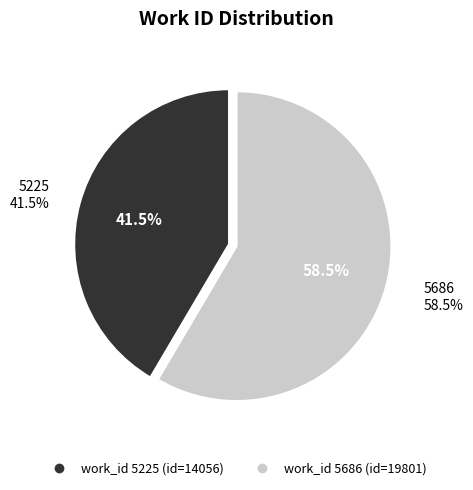

What percentage do 5686 and 5225 together represent?

100.0%